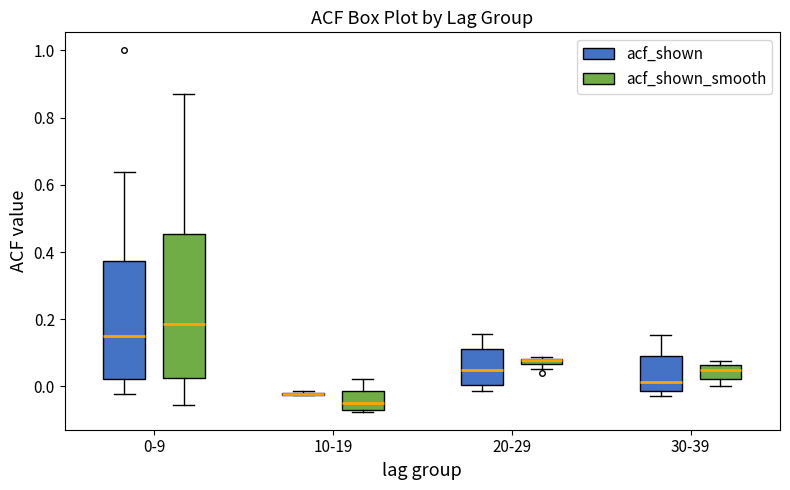

Where does the median line of the box for 30-39 (acf_shown_smooth) sit on the y-axis? The values are not printed on the chart, so give them approximately, as read against the axis.

0.04